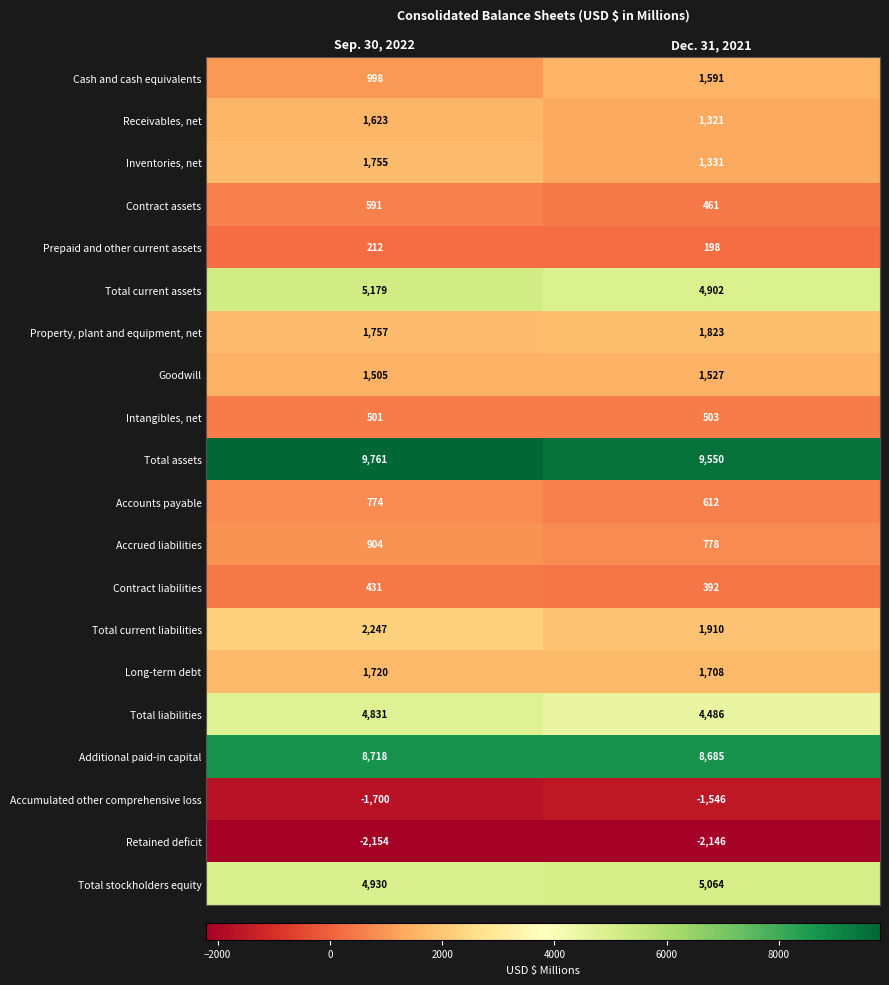

Rank the categories by Accounts payable value from highest to lowest.

Sep. 30, 2022, Dec. 31, 2021